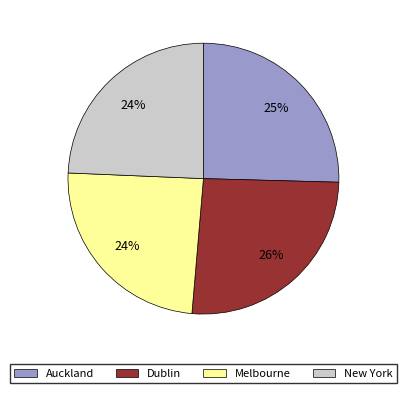

Does any single category account for the majority?

No